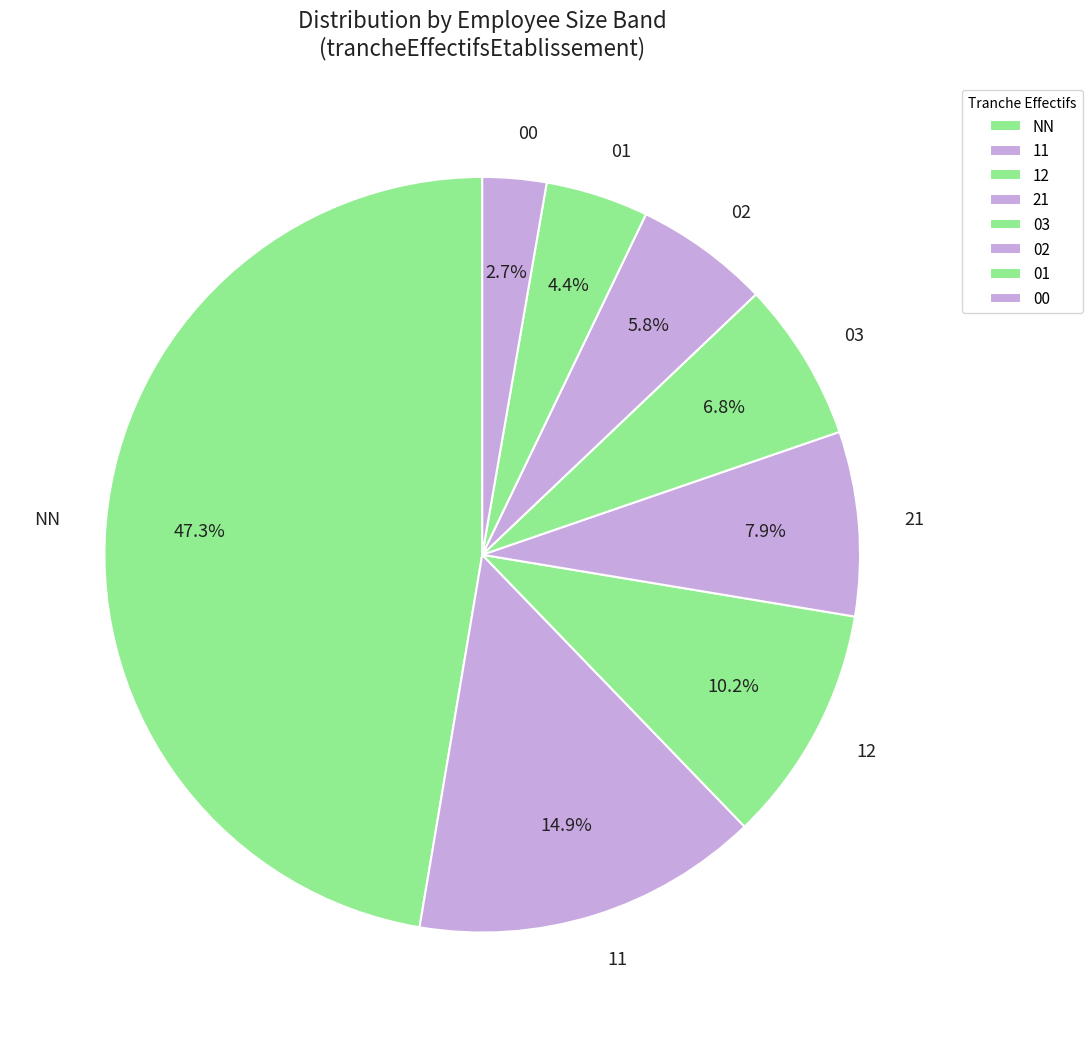

Which category has the biggest portion of the pie?

NN